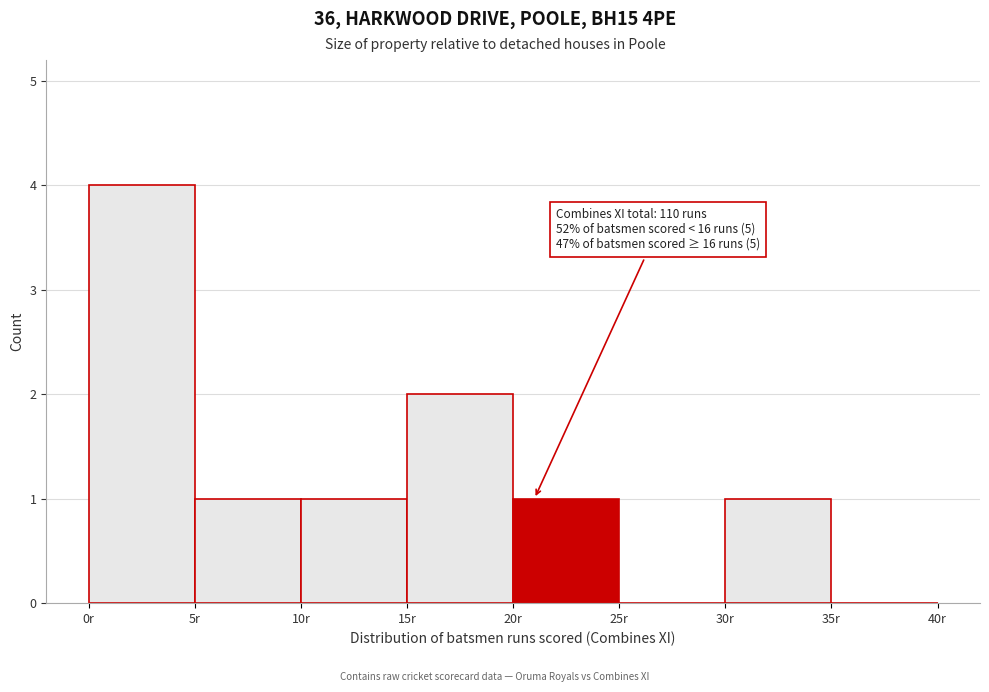

Which range on the x-axis has the tallest bar?

0 to 5